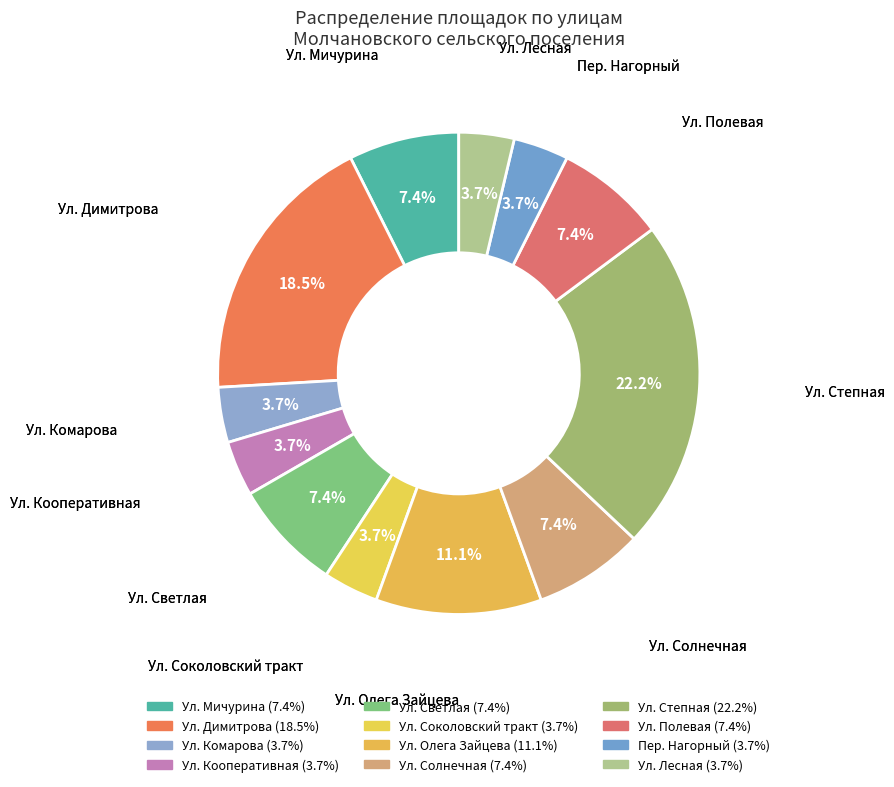

To the nearest percent, what percentage of the pie is Ул. Полевая?

7%